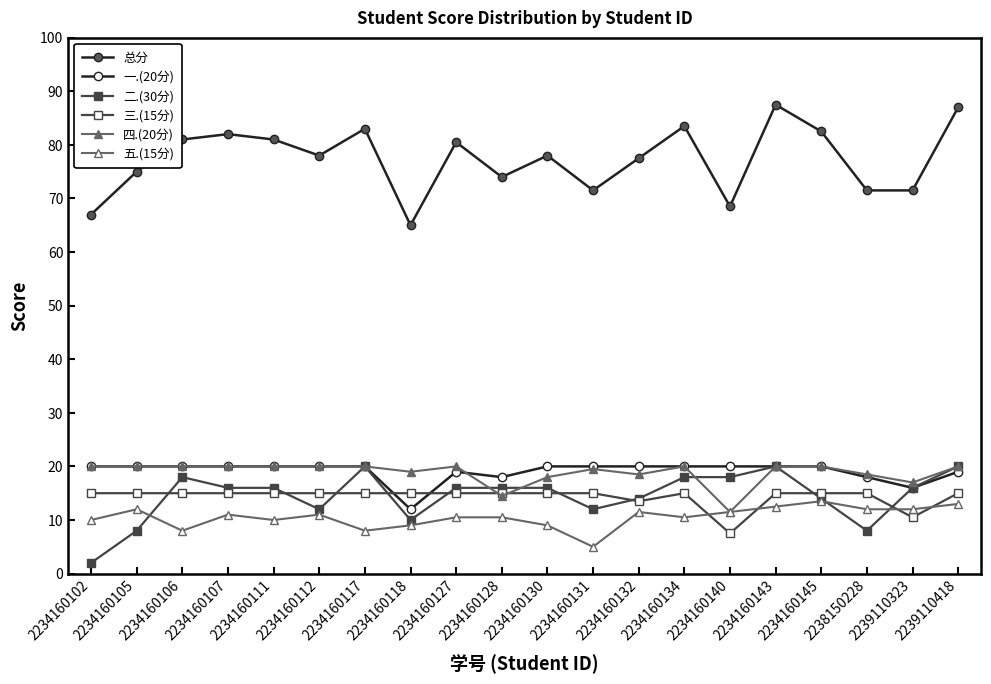

Is this an area chart (filled region under the line)?

No